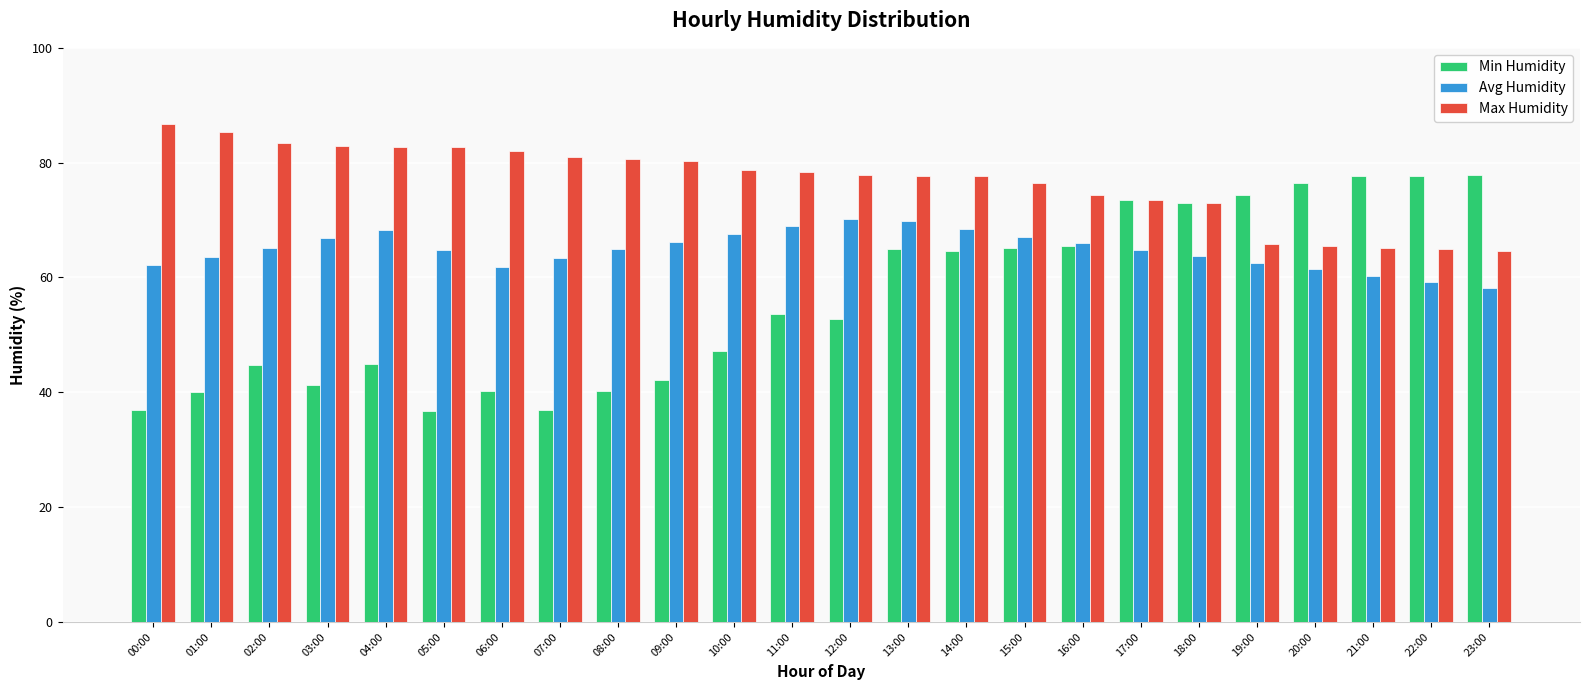

Between 01:00 and 23:00, which series saw the biggest shift?

Min Humidity